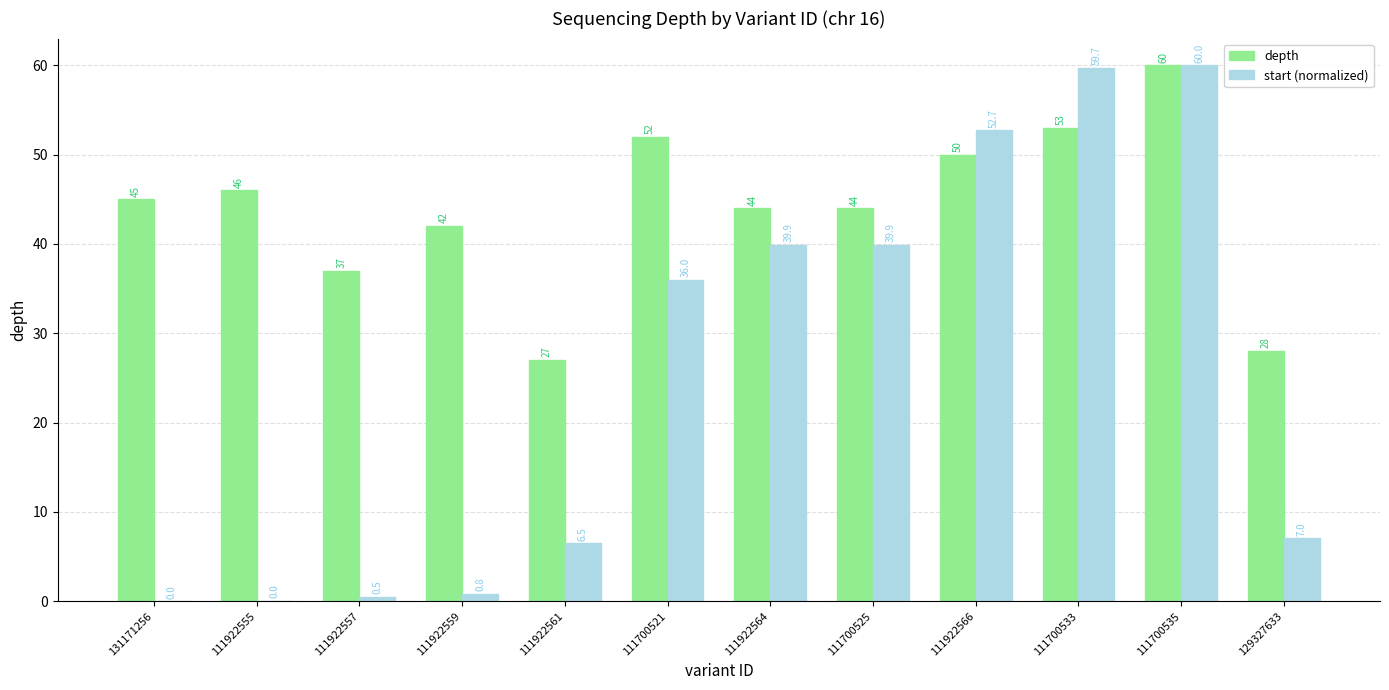

Which label corresponds to the largest value in the chart?

111700535